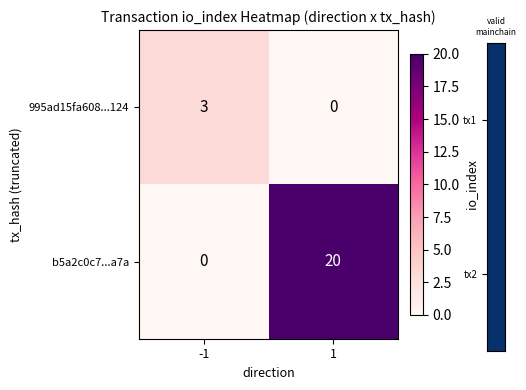

Reading right to left, extract all data points from this chart.

995ad15fa608...124: 1=0	-1=3
b5a2c0c7...a7a: 1=20	-1=0